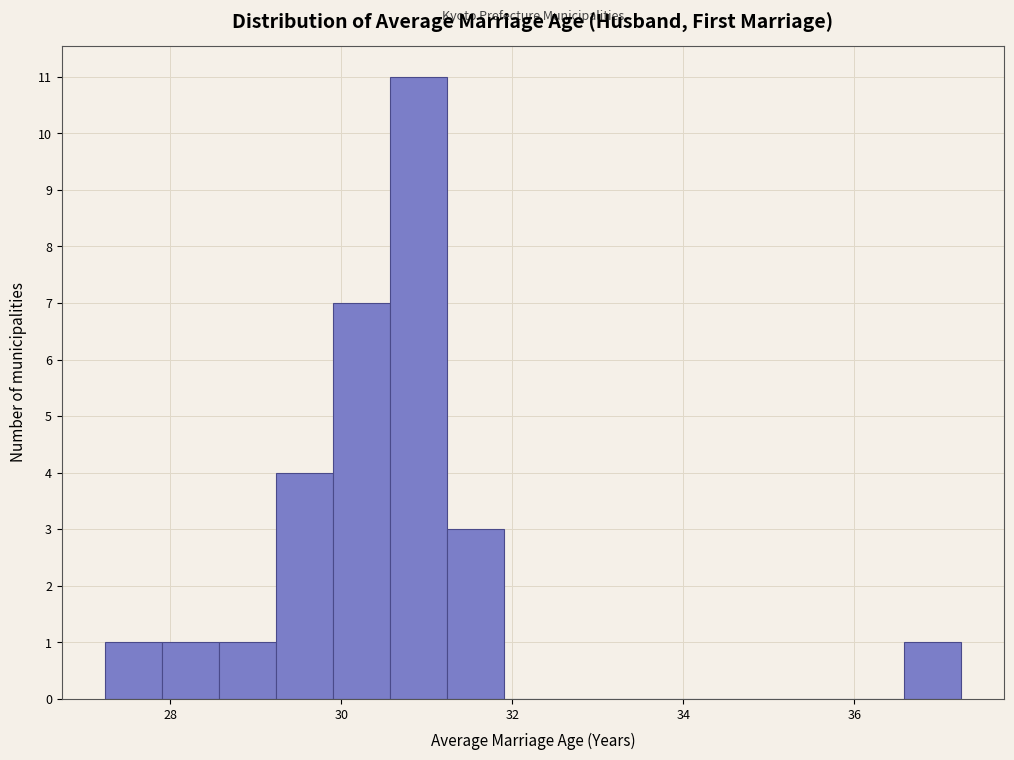

Read against the x-axis, roughly where is the centre of the tallest bar?

31.0